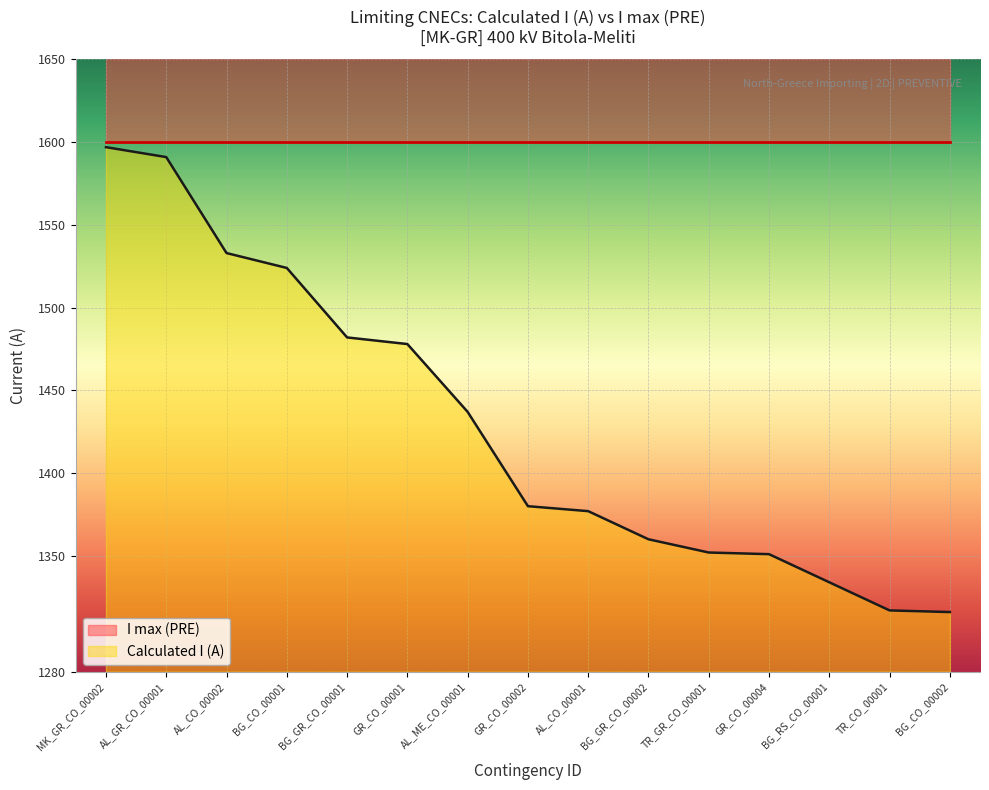

Rank the categories by value from highest to lowest.

MK_GR_CO_00002, AL_GR_CO_00001, AL_CO_00002, BG_CO_00001, BG_GR_CO_00001, GR_CO_00001, AL_ME_CO_00001, GR_CO_00002, AL_CO_00001, BG_GR_CO_00002, TR_GR_CO_00001, GR_CO_00004, BG_RS_CO_00001, TR_CO_00001, BG_CO_00002